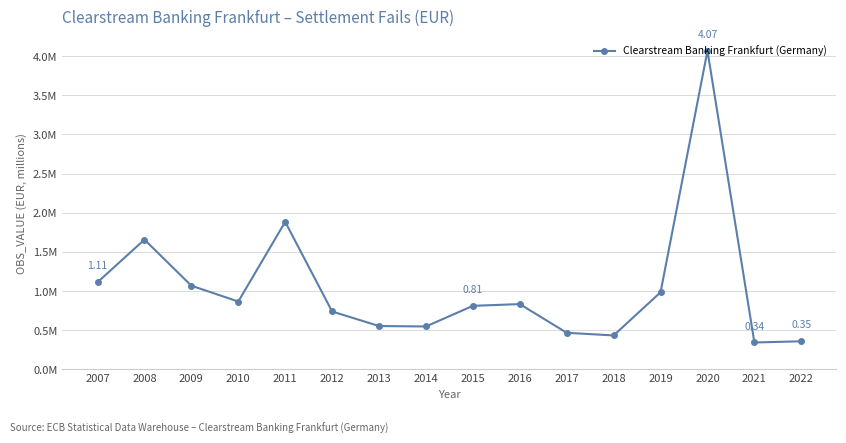

The chart shows a value of 860114 at 2010. True or false?

True